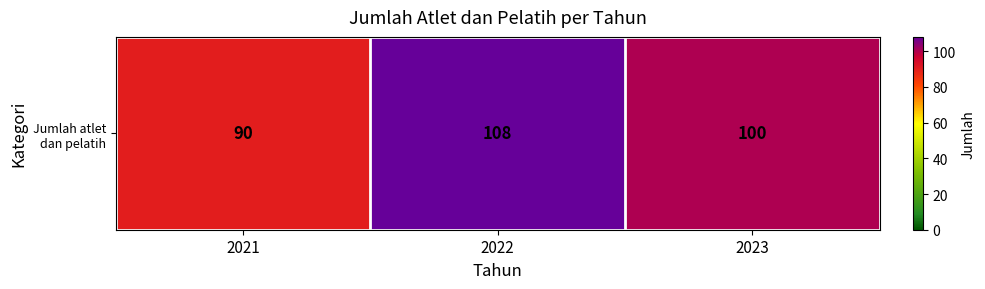

Reading left to right, transcribe all the data shown in this chart.

2021=90	2022=108	2023=100